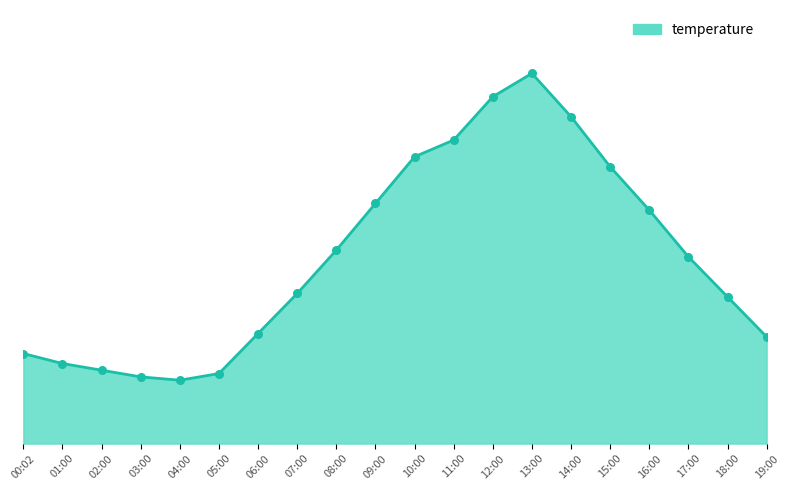

What is the change in value from 04:00 to 19:00?

+1.3